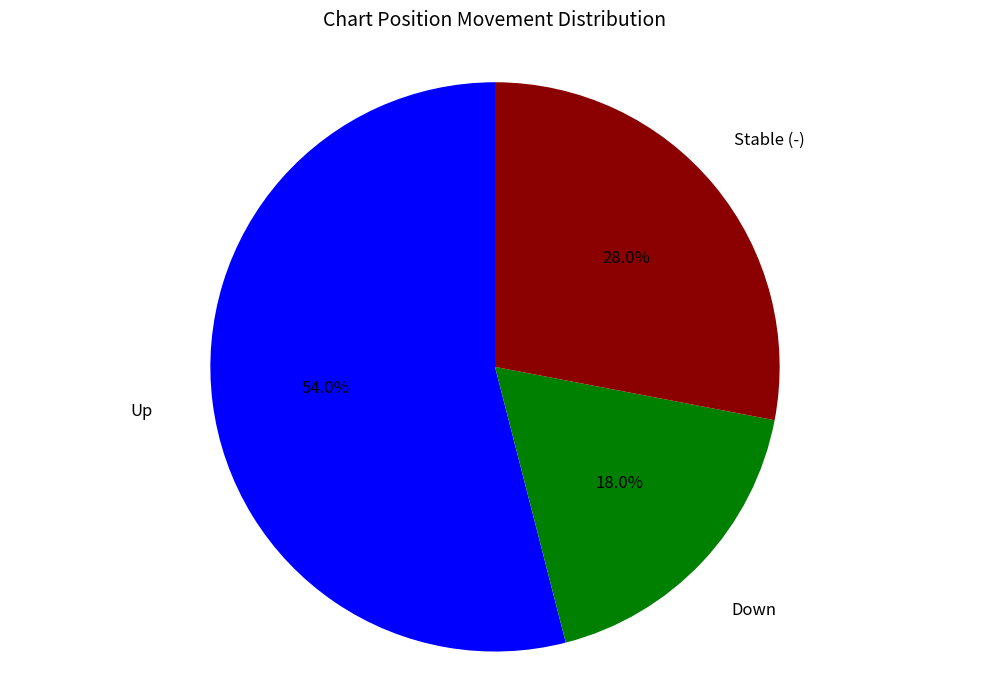

Does any single category account for the majority?

Yes